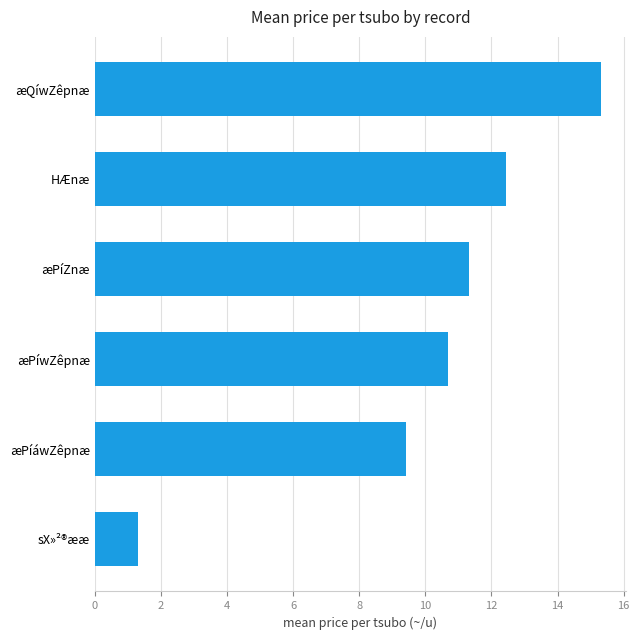

At which category does the chart reach its peak across all series?

æQíwZêpnæ